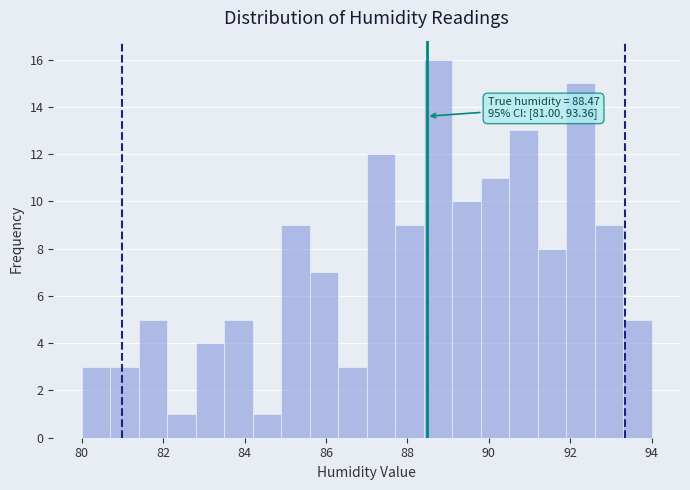

Around what value on the x-axis is the tallest bar? Give the approximate position of its centre, as read against the axis.

88.8